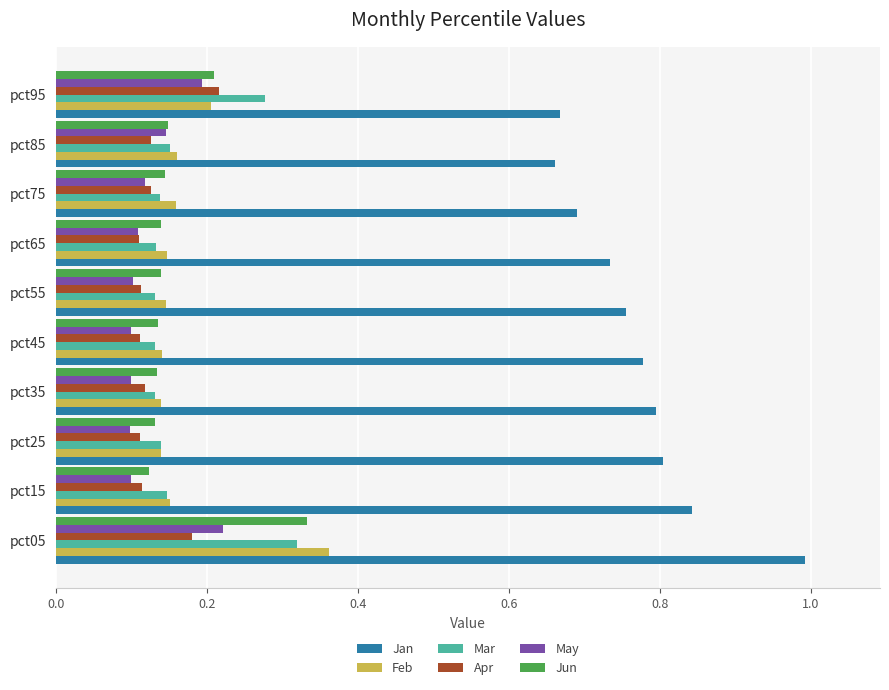

At how many categories does at least one series exceed 0?

10